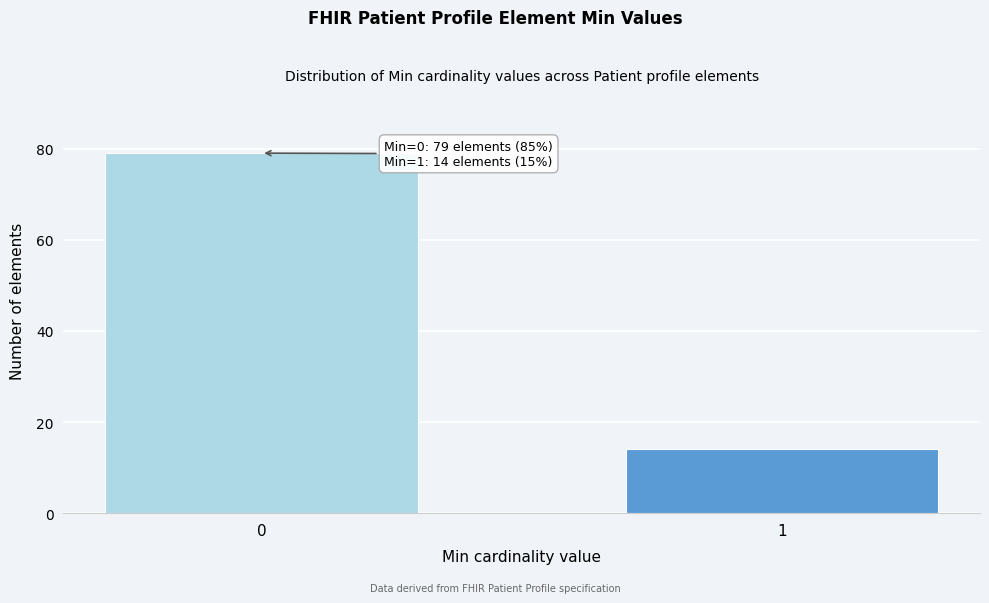

Reading right to left, transcribe all the data shown in this chart.

14	79